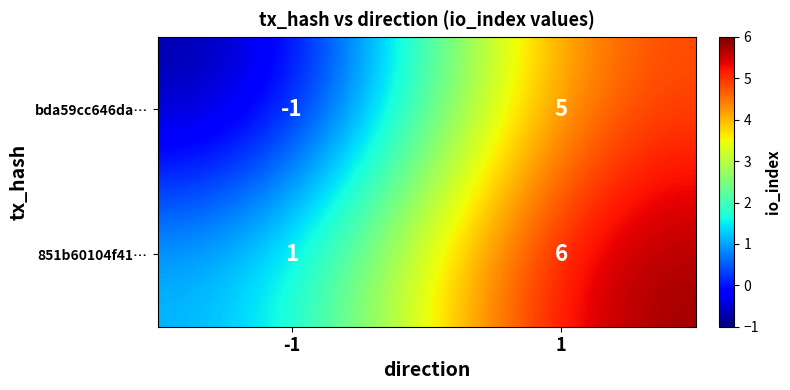

What is the maximum value for 851b60104f41…?

6